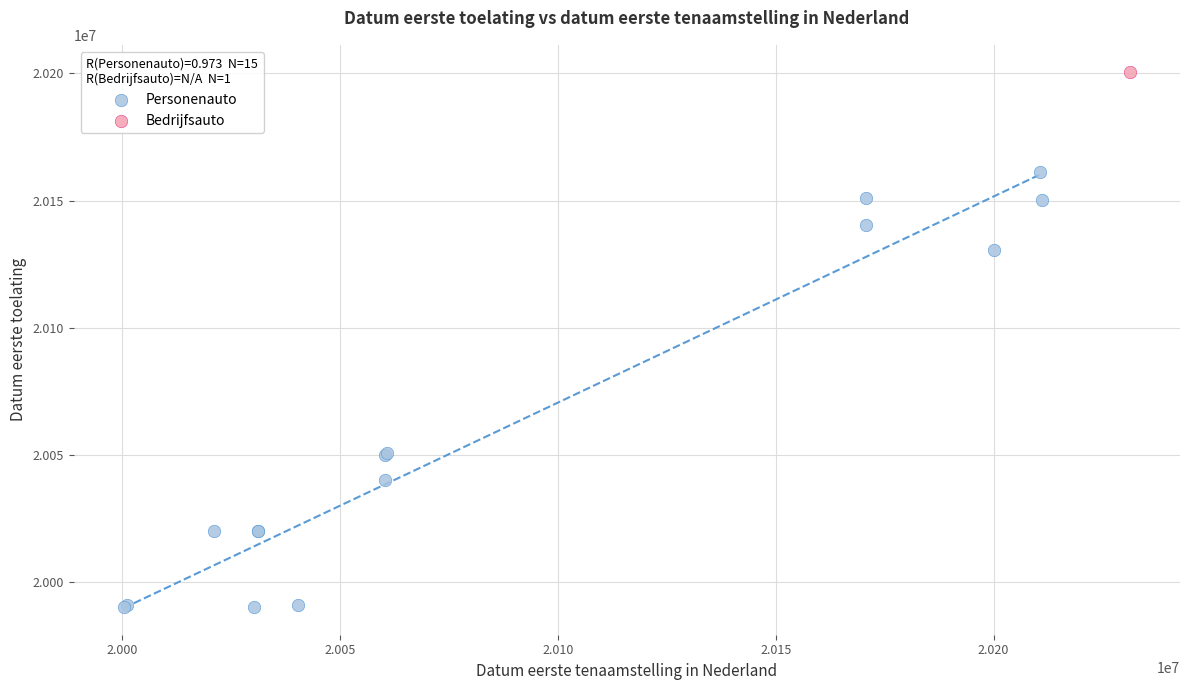

What are all the series names shown in the legend?

Personenauto, Bedrijfsauto